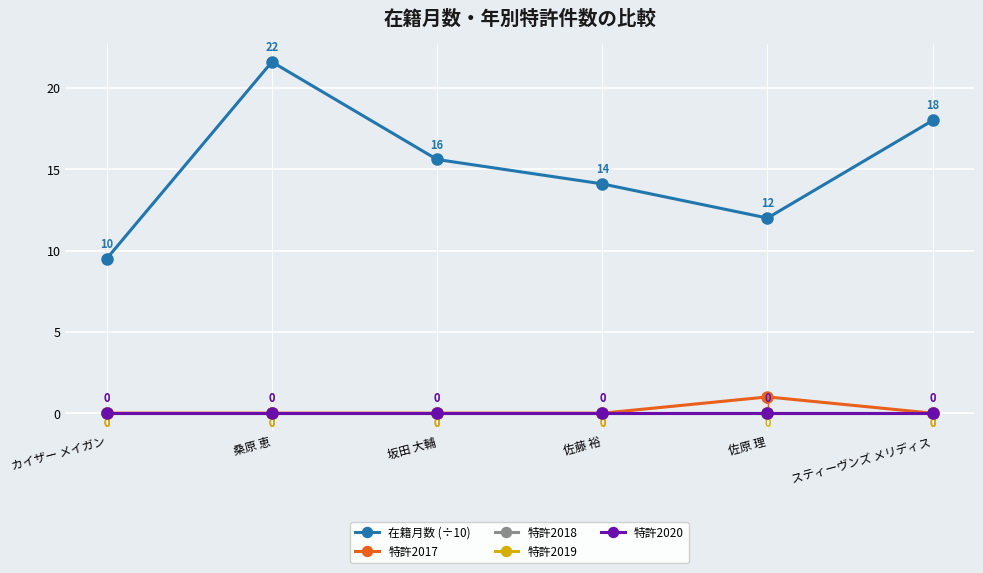

Rank the series by their maximum value, from lowest to highest.

特許2018, 特許2019, 特許2020, 特許2017, 在籍月数 (÷10)